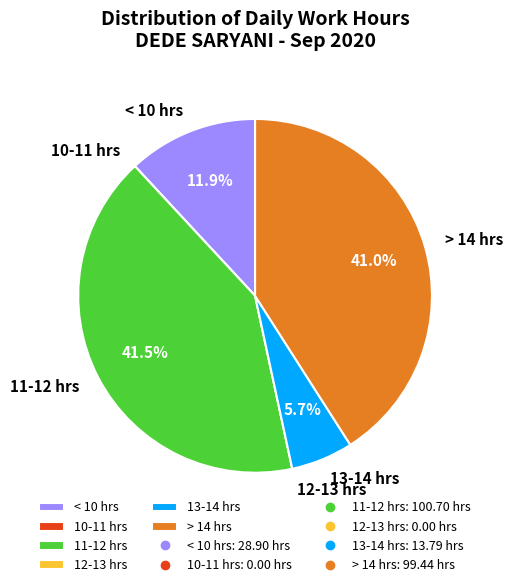

Which has a higher value, < 10 hrs or 11-12 hrs?

11-12 hrs